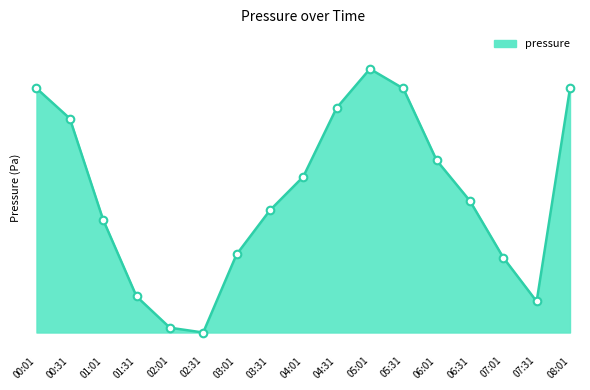

Between 04:31 and 01:31, which is larger?

04:31